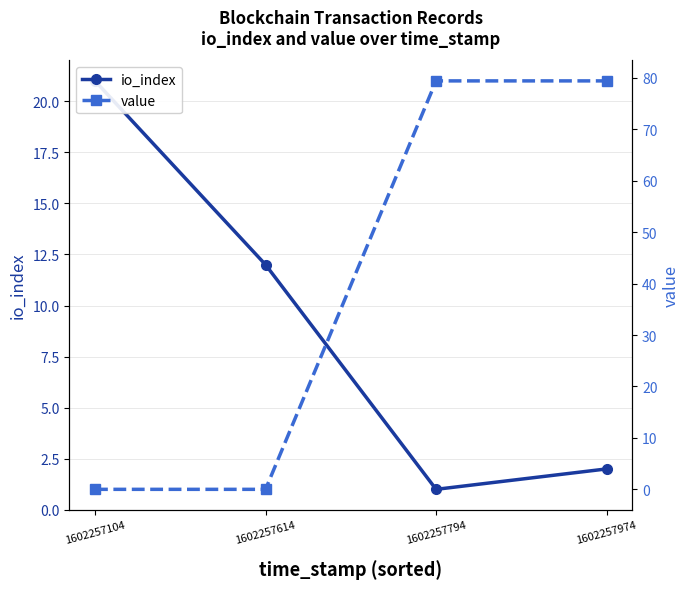

What is the difference between the second highest and minimum values in the io_index series?

11.0